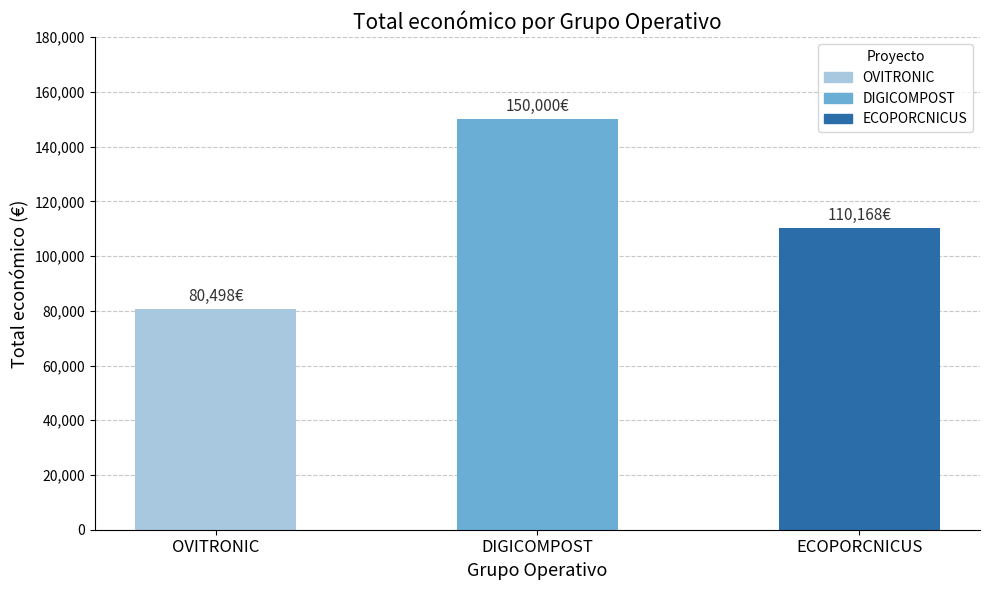

How many values are below 110168?

1